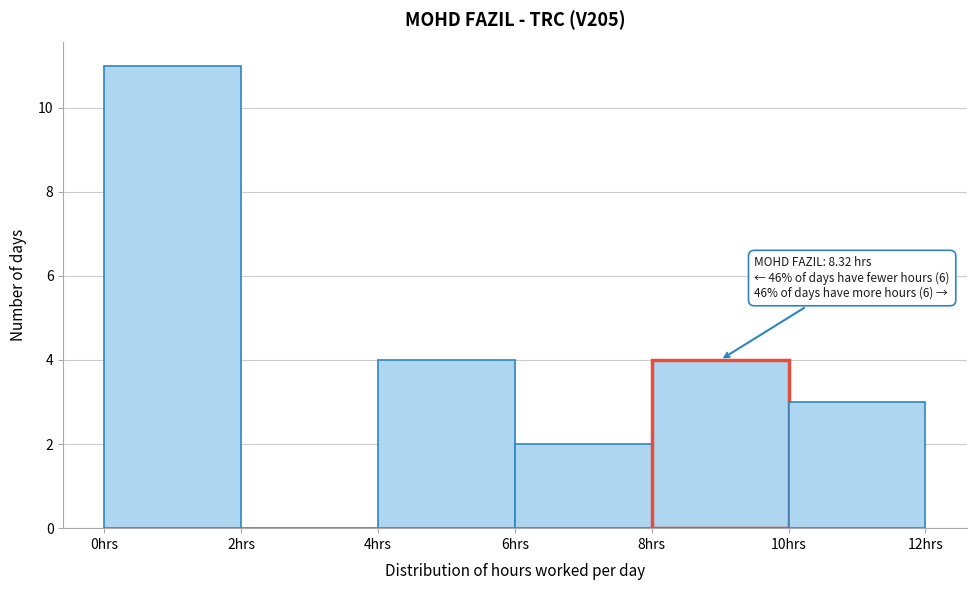

Over which range of the x-axis is the bar tallest?

0 to 2